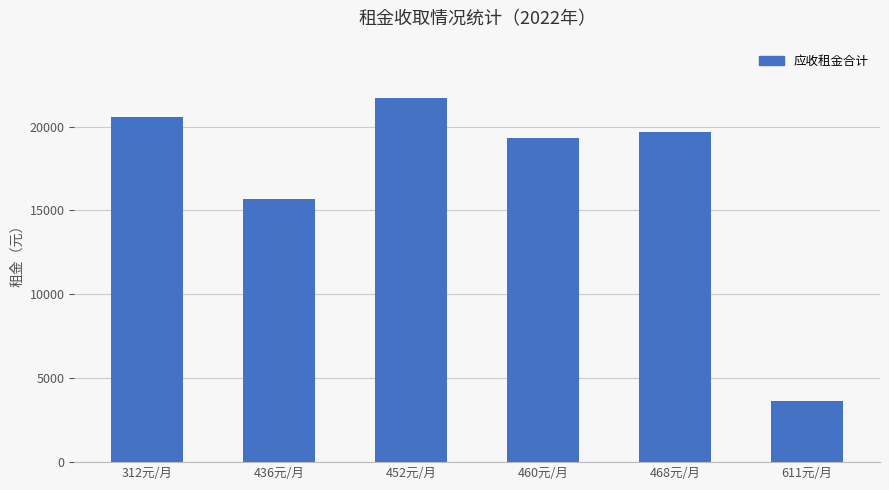

Approximately how many times larger is the value at 611元/月 compared to 452元/月?

0.2